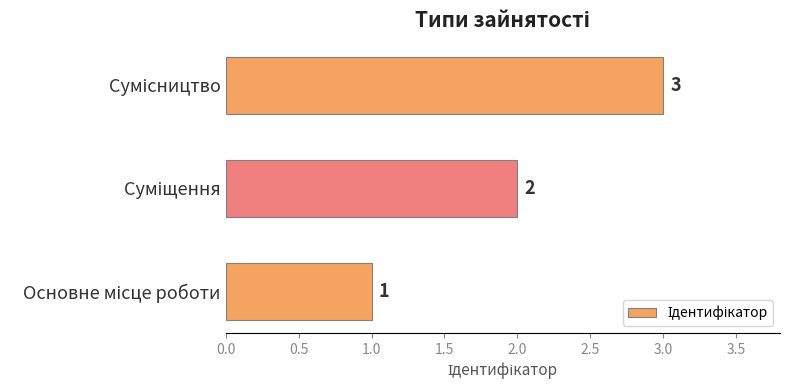

Count the values in the range 1 to 3.

3